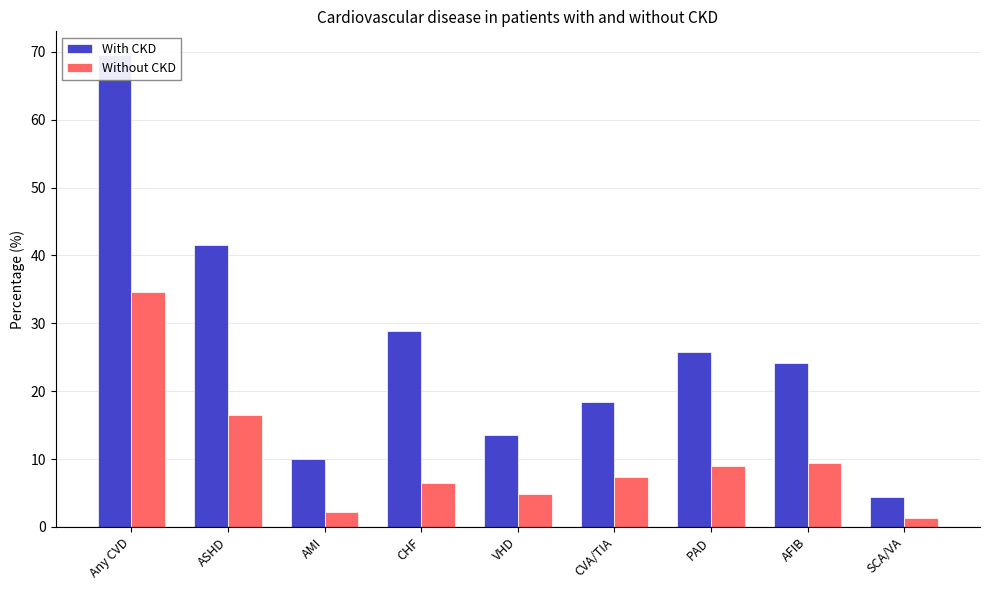

Which series changed the most between ASHD and VHD?

With CKD